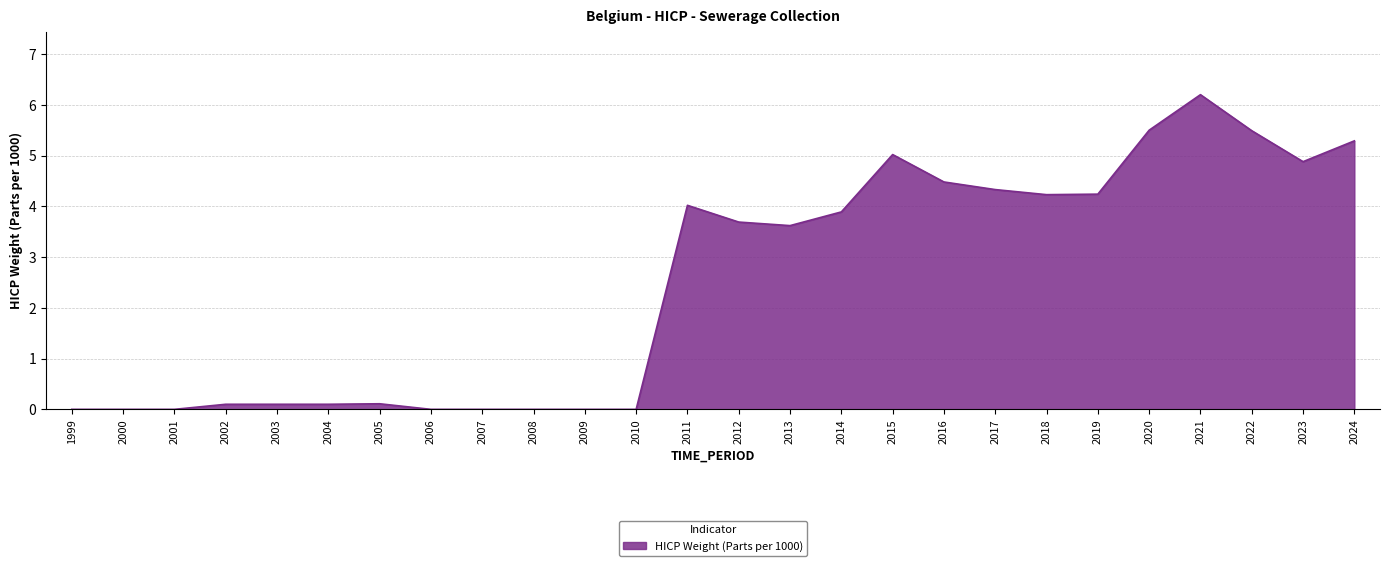

Does the chart display data point markers on the line(s)?

No